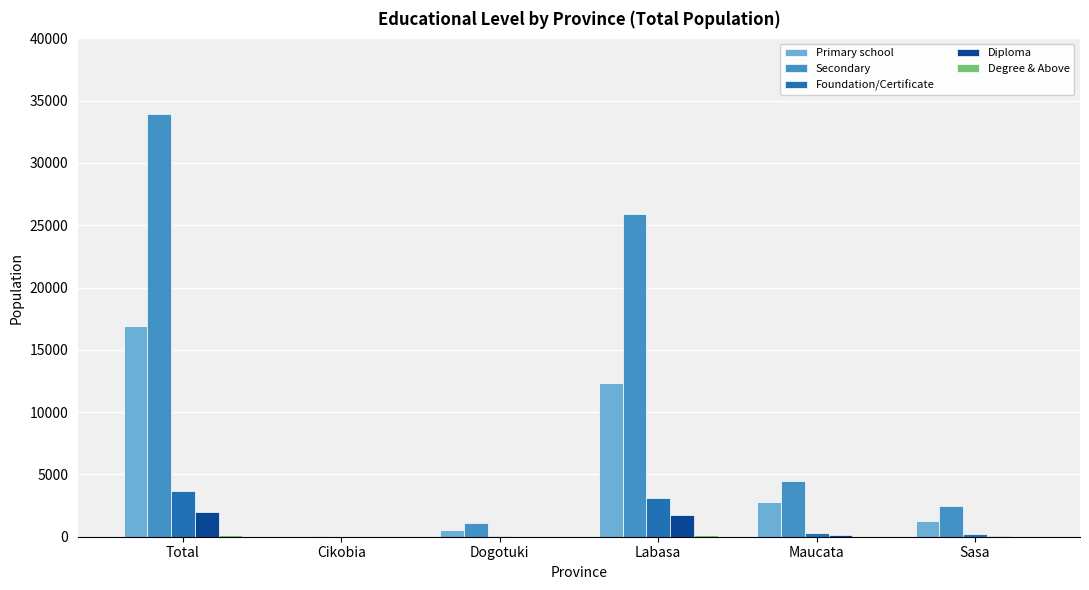

Which series changed the most between Dogotuki and Maucata?

Secondary